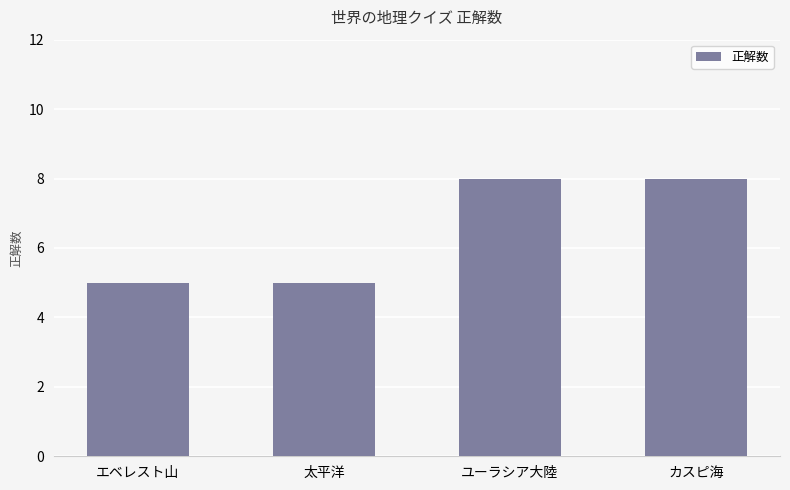

What is the difference between the maximum and second lowest values?

3